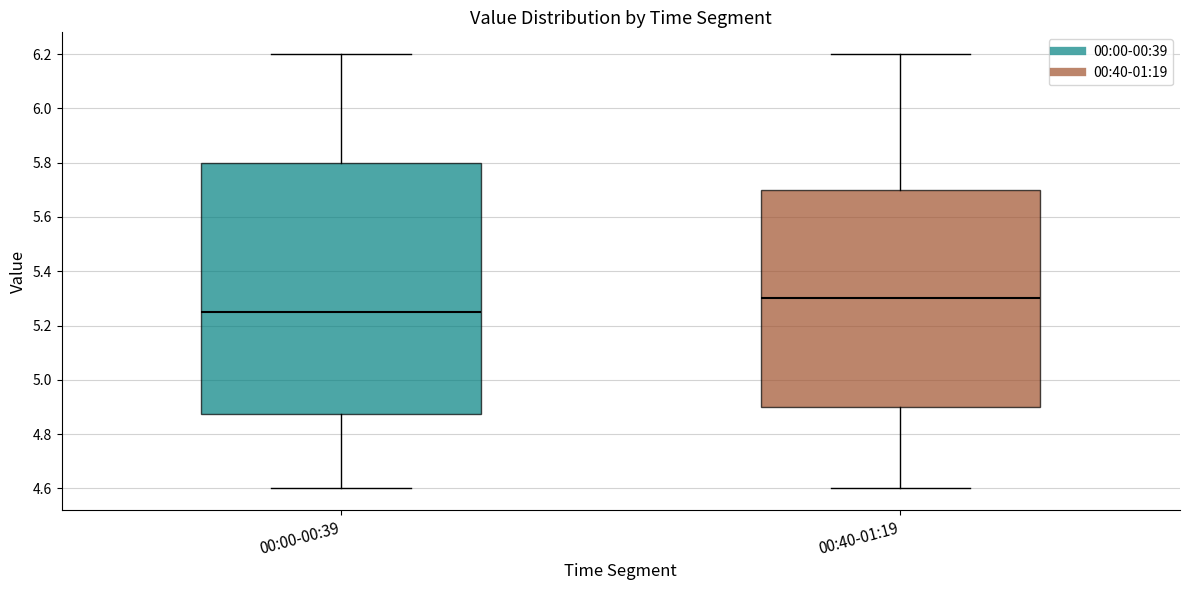

Reading left to right, transcribe this box plot: for each box, give where its median line is, the range the box spans, and where its two whiskers end, as read against the y-axis. The values are not printed on the chart, so give them approximately, as read against the axis.

00:00-00:39: median 5.26, box 4.88 to 5.80, whiskers 4.60 to 6.20
00:40-01:19: median 5.30, box 4.90 to 5.70, whiskers 4.60 to 6.20